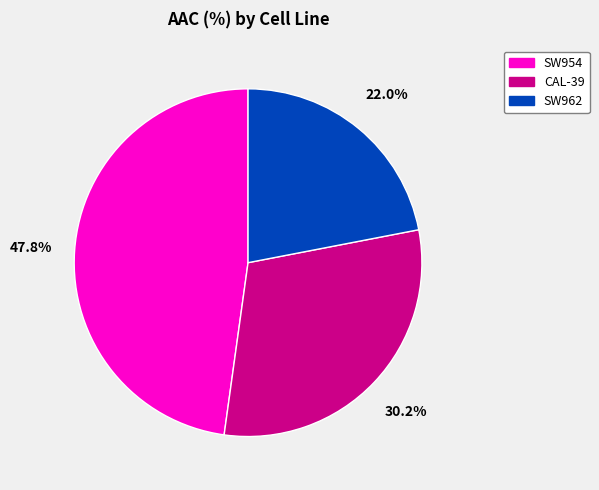

Is the sum of SW962 and SW954 greater than half?

Yes